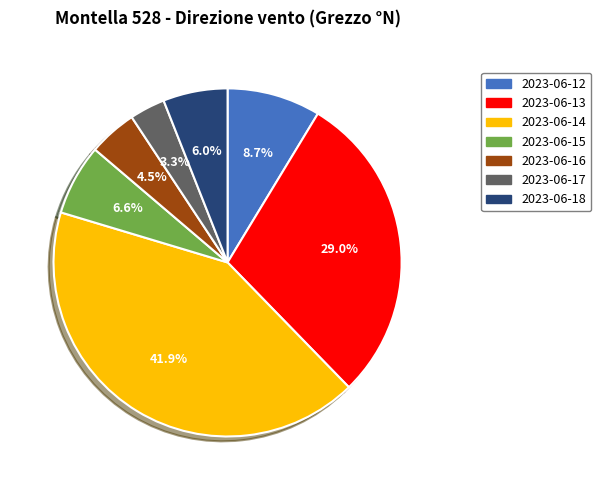

Approximately how many times larger is the value at 2023-06-14 compared to 2023-06-17?

12.7